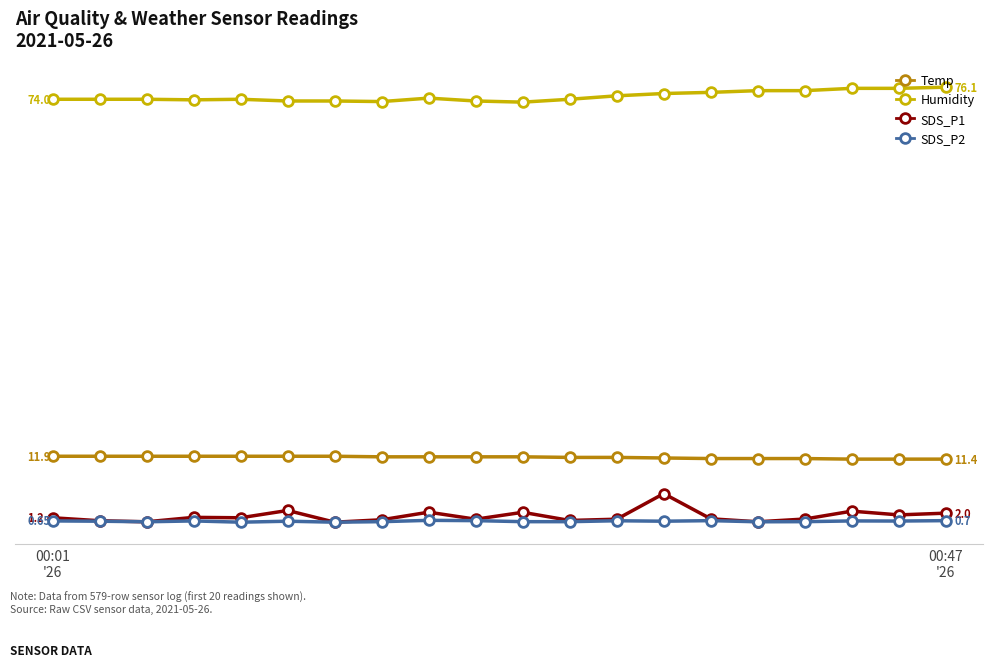

What is the minimum value for Temp?

11.4